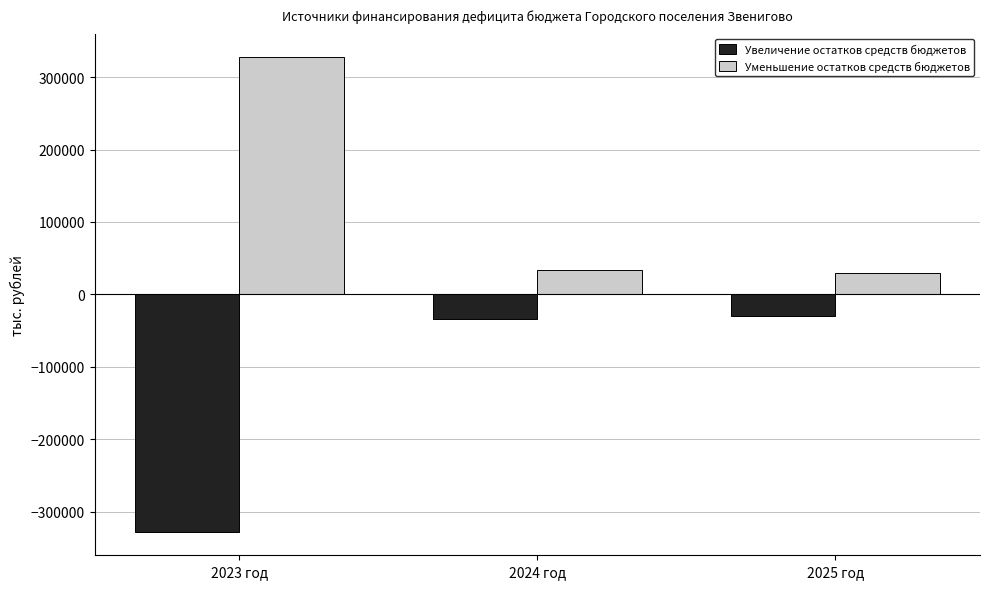

What is the approximate value of Увеличение остатков средств бюджетов at 2024 год?

-33582.8